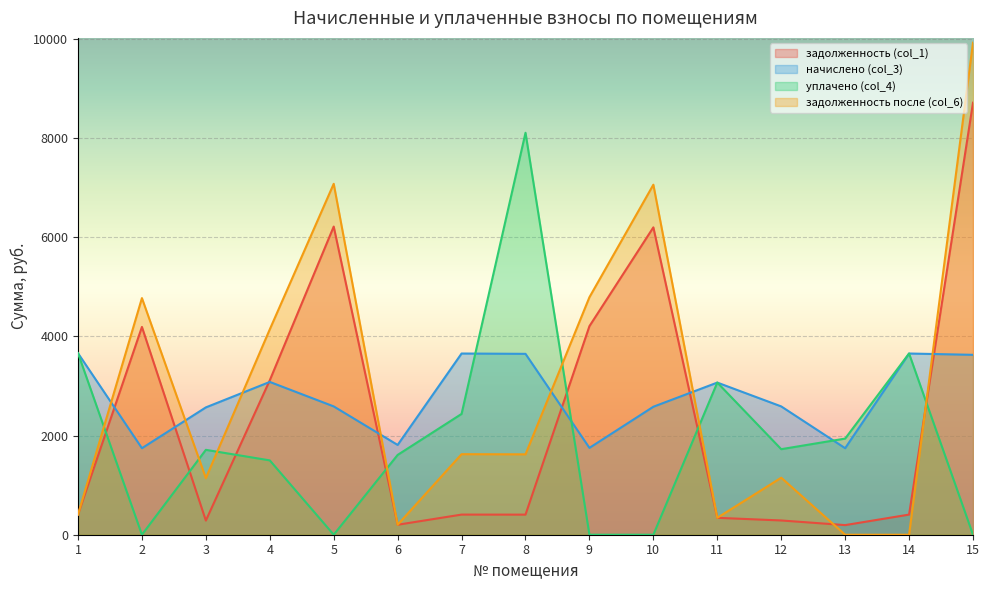

At which label is задолженность (col_1) closest to 4455?

9